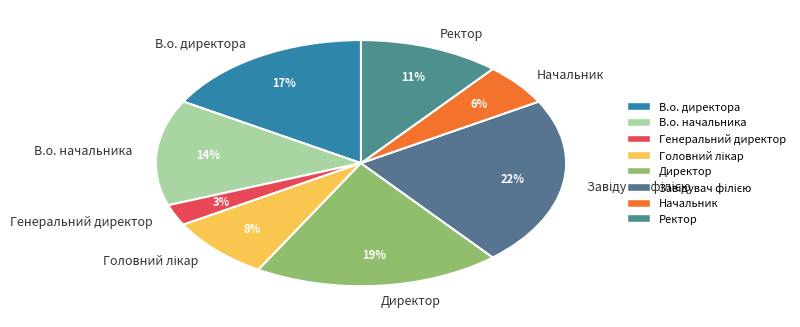

Which category has the smallest portion of the pie?

Генеральний директор